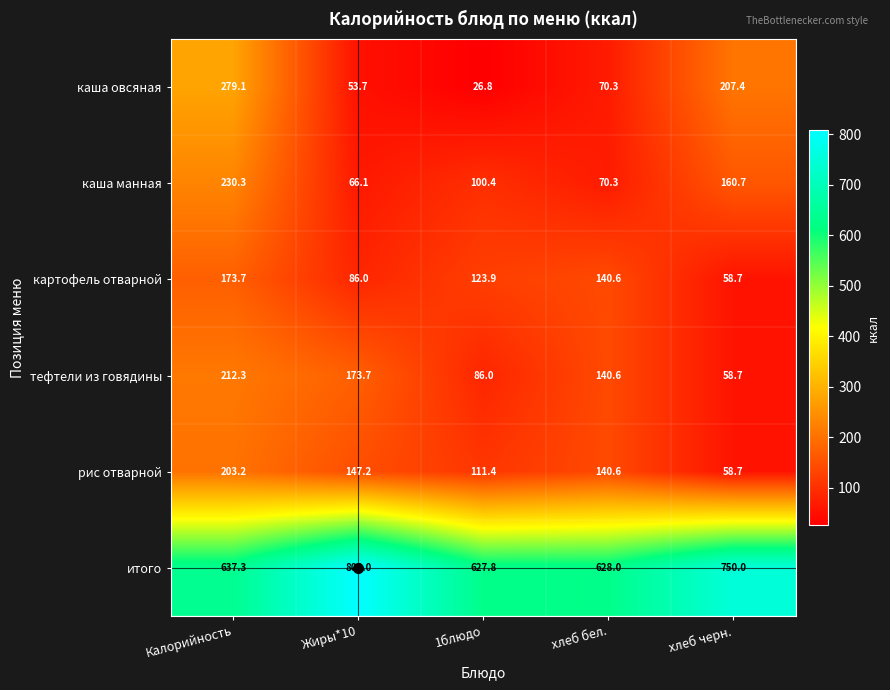

True or false: каша овсяная has a value of 74.1 at Жиры*10.

False